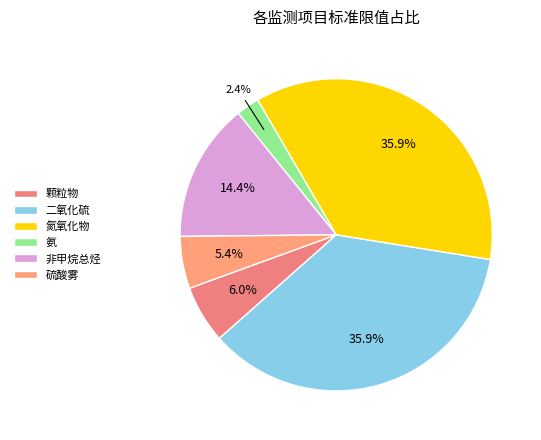

Is it true that 颗粒物 is 6% of the pie?

True